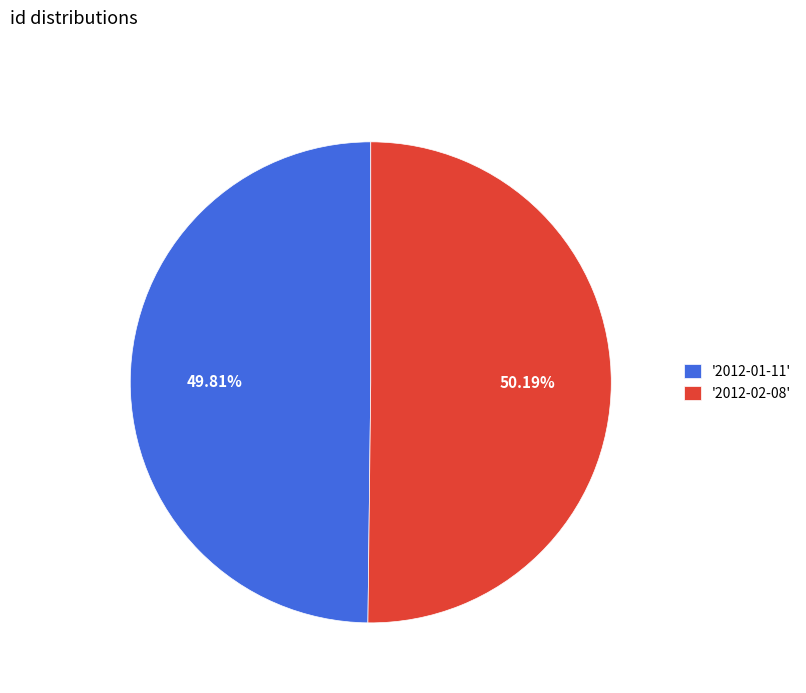

Is there any slice that represents more than half of the pie?

Yes